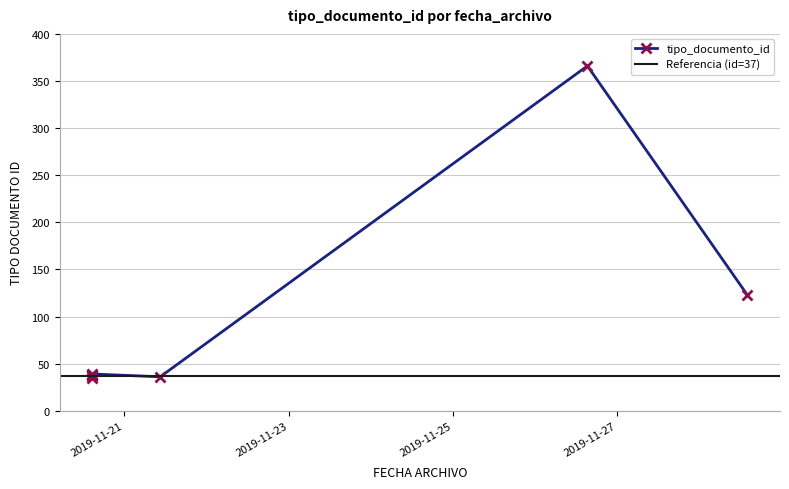

At which label is the value closest to 200?

2019-11-28 14:04:53